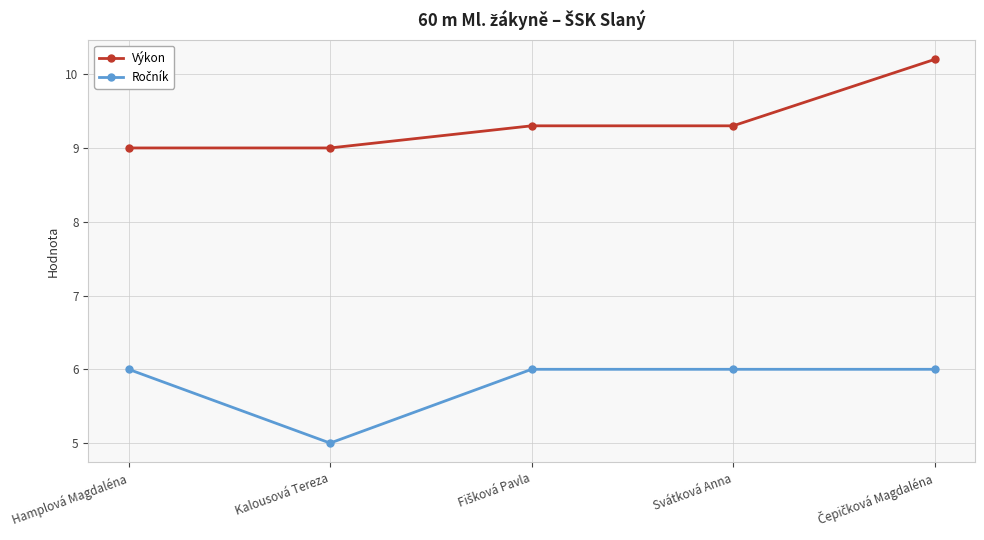

Which series has the largest total across all categories?

Výkon